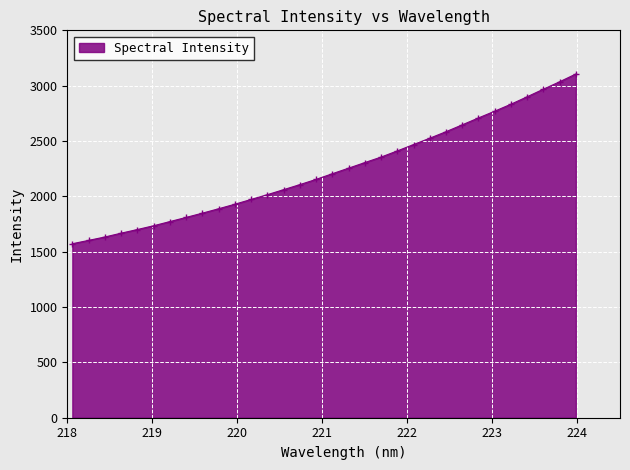

What is the smallest value displayed?

1572.1